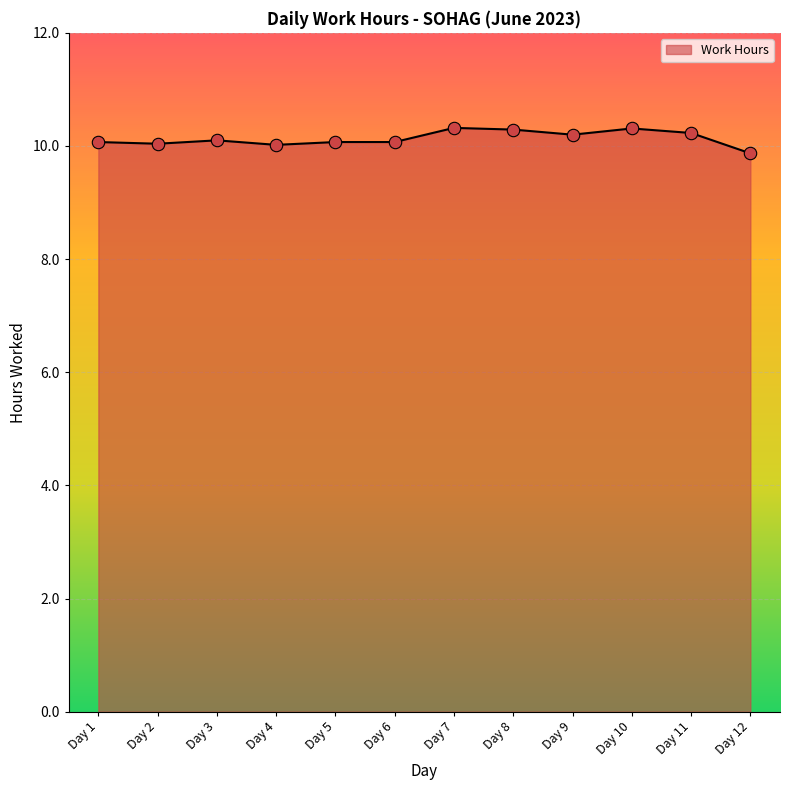

What is the change in value from Day 2 to Day 7?

+0.3